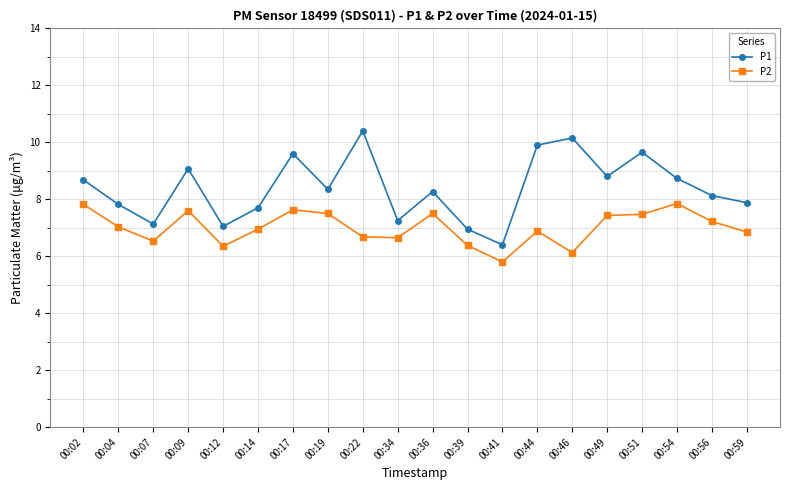

Which series has the widest spread of values?

P1